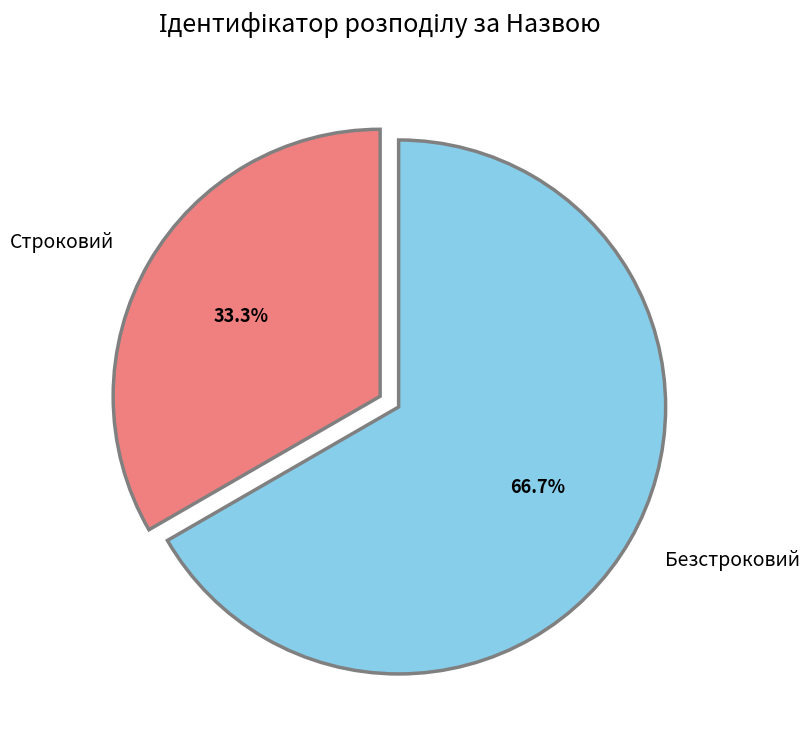

Is there a majority slice in this chart?

Yes